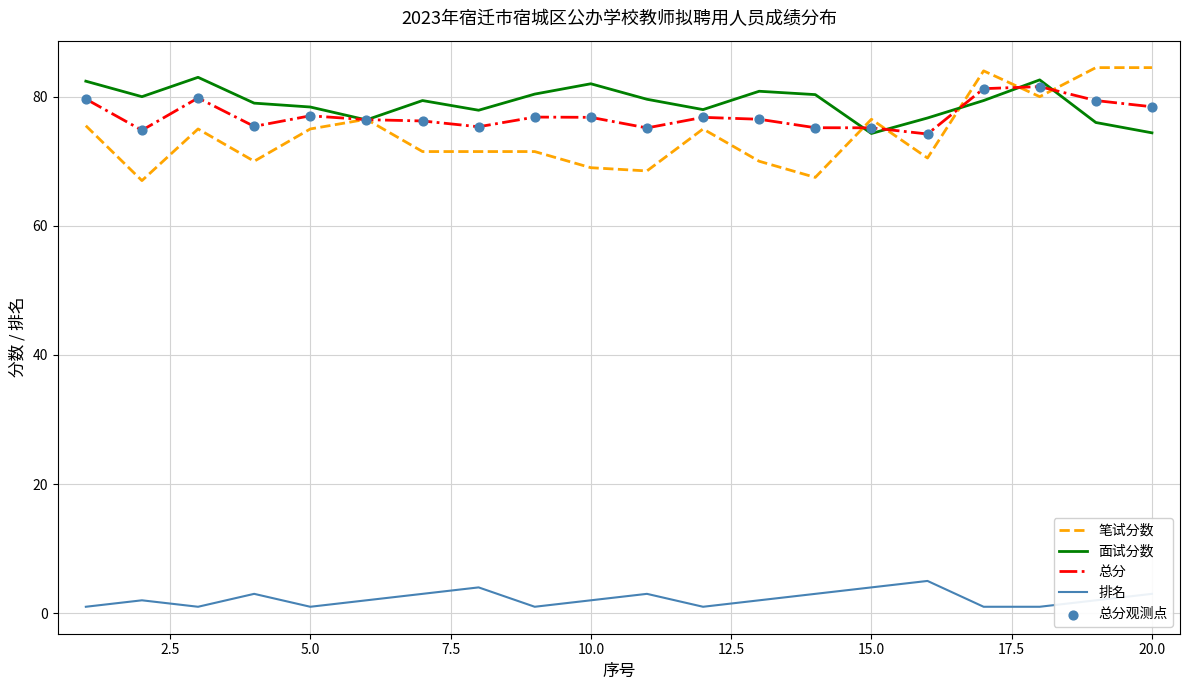

Which series has the widest spread of values?

笔试分数